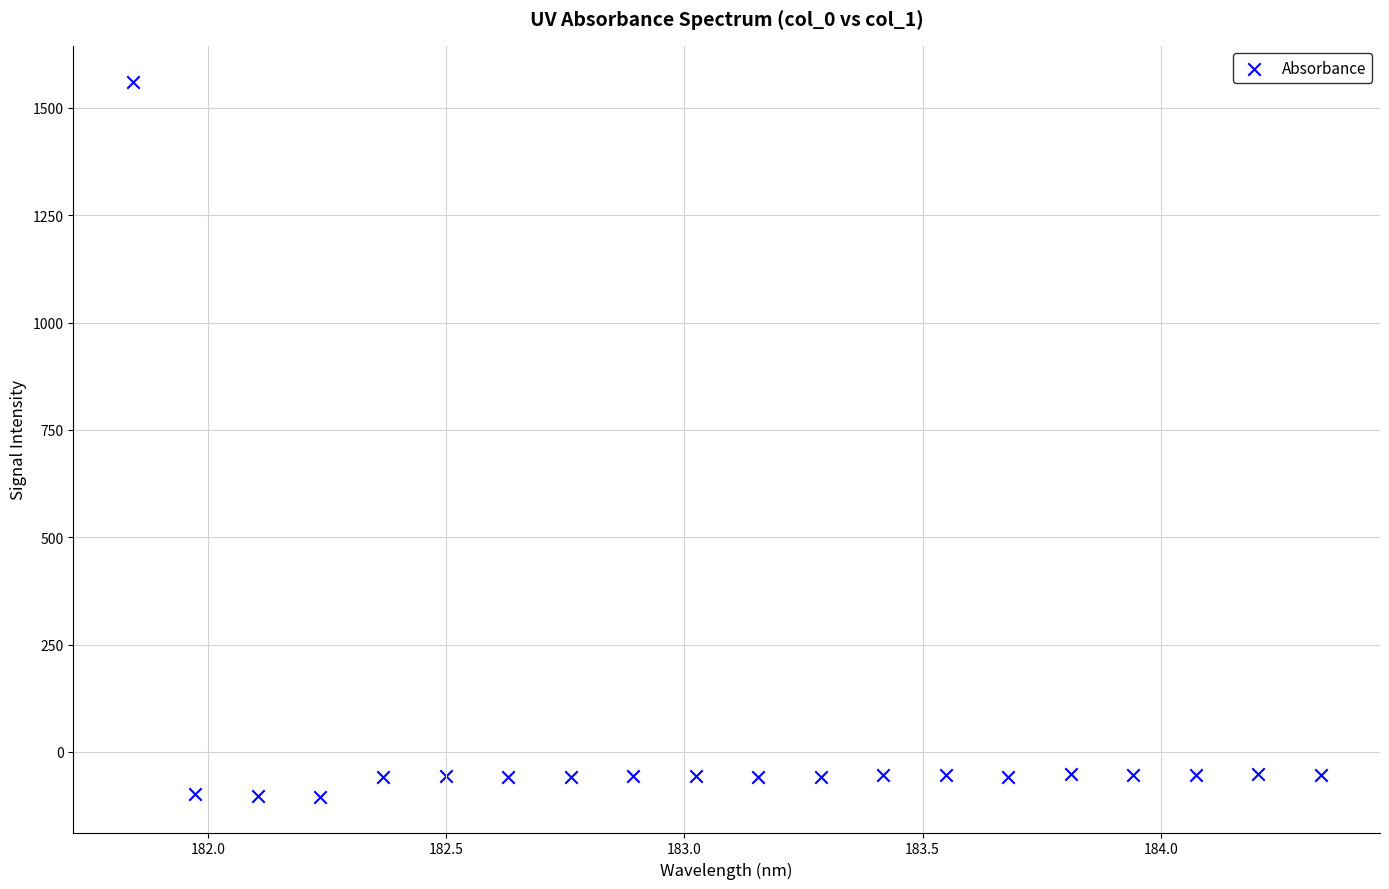

What is the range of Y values (max minus min)?

1665.5